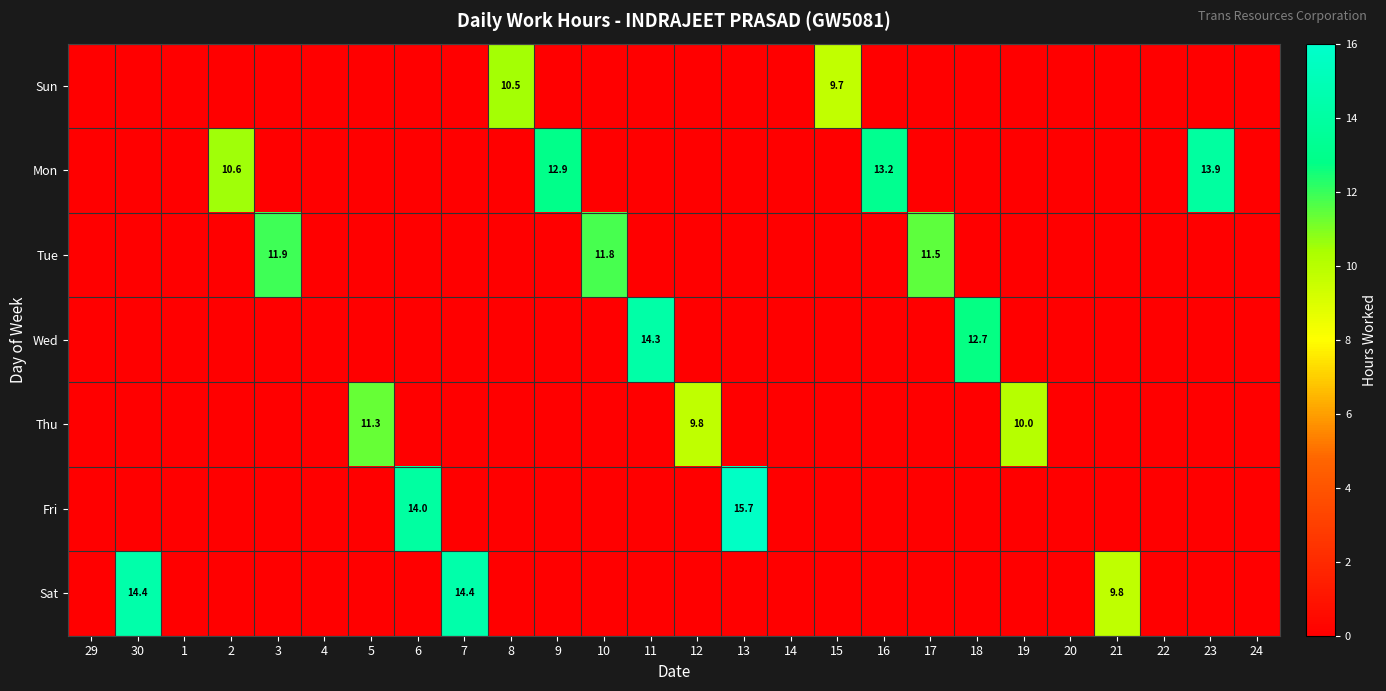

What is the sum of the Mon values at 2 and 16?

23.8